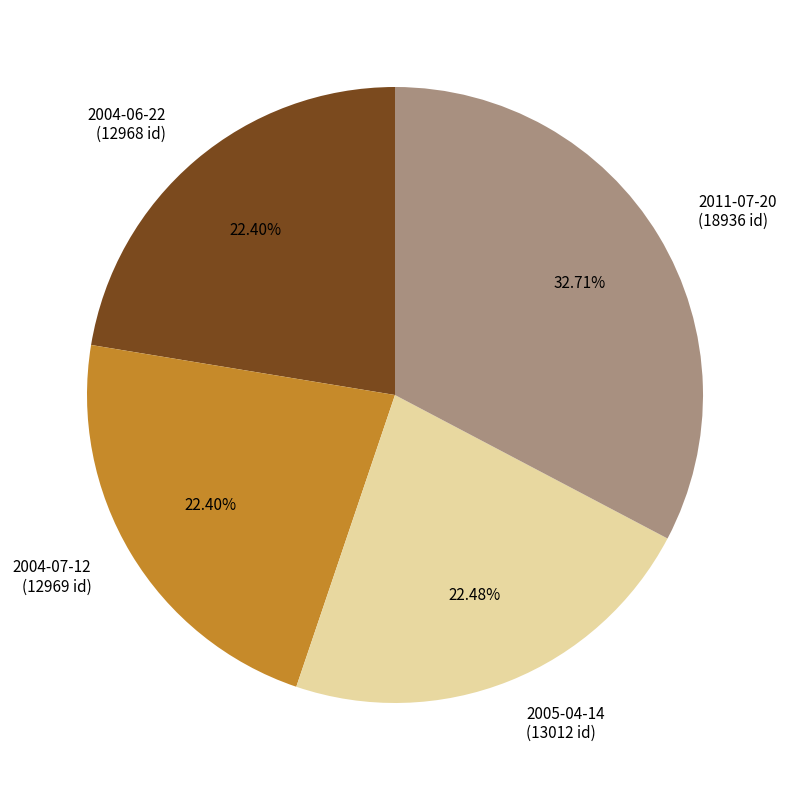

True or false: 2011-07-20 accounts for 23% of the total.

False